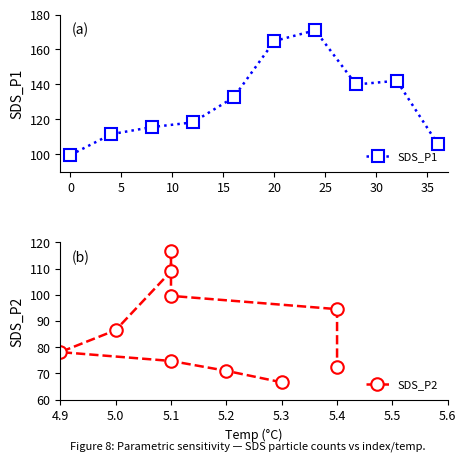

What is the minimum value for SDS_P1?

99.5